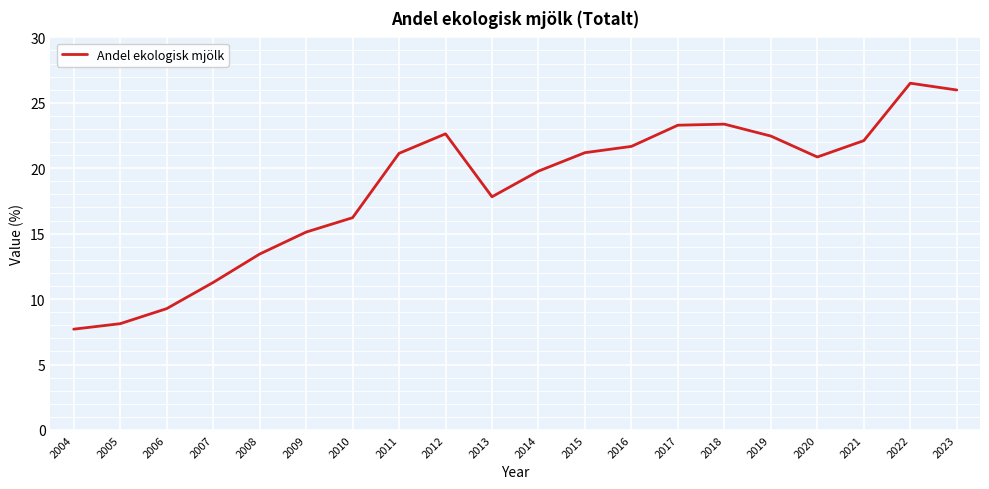

What is the sum of the values at 2021 and 2020?

43.0